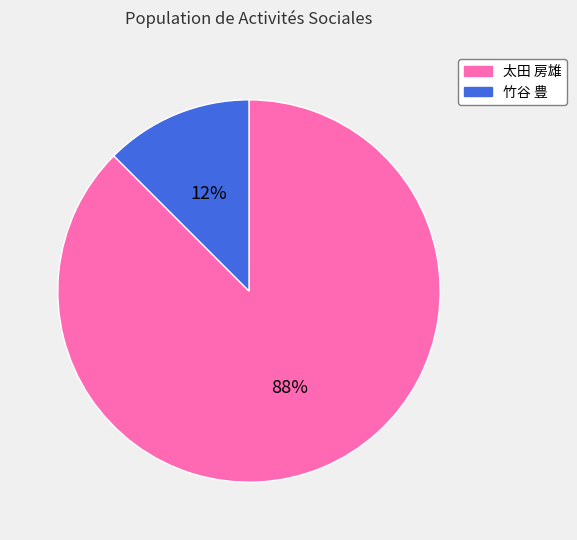

Do 竹谷 豊 and 太田 房雄 together represent more than half of the pie?

Yes